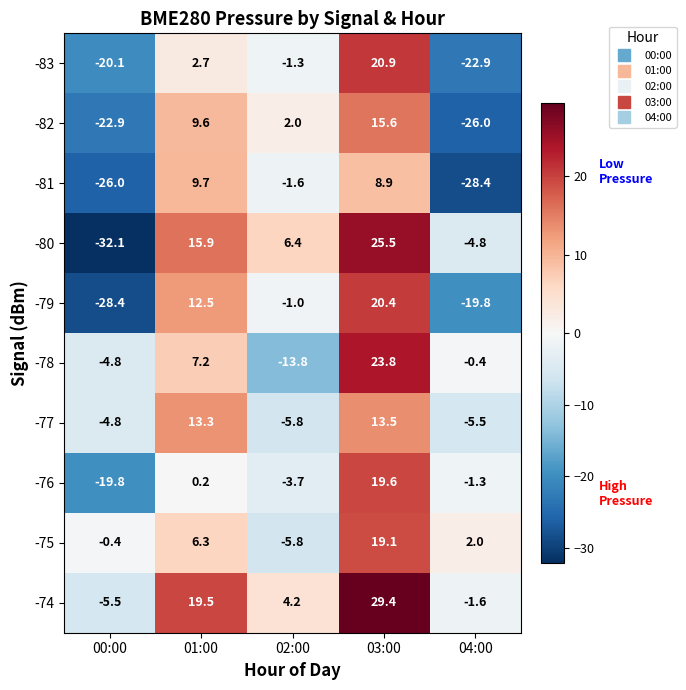

Rank the categories by -83 value from highest to lowest.

03:00, 01:00, 02:00, 00:00, 04:00